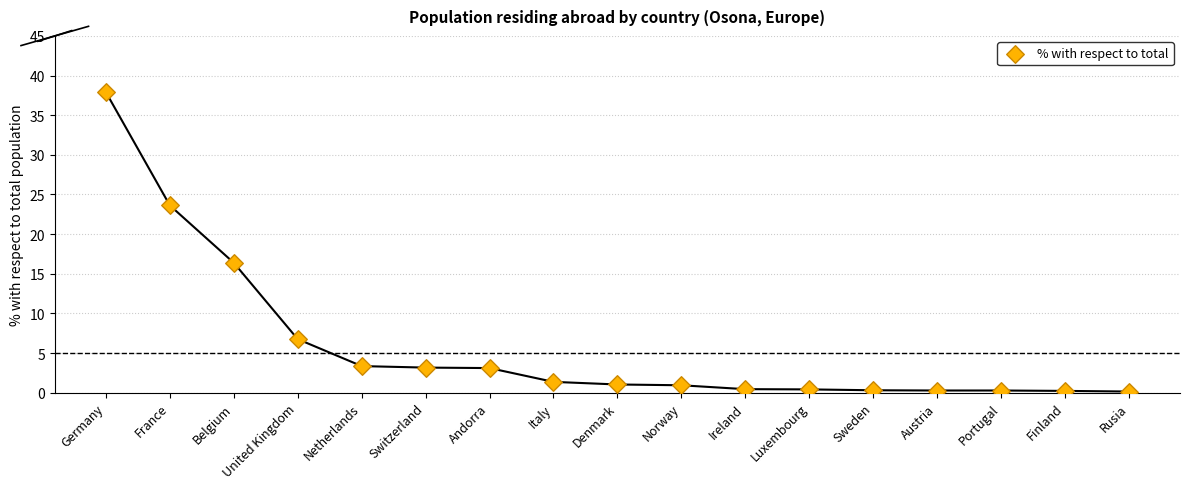

What is the range of Y values (max minus min)?

37.8